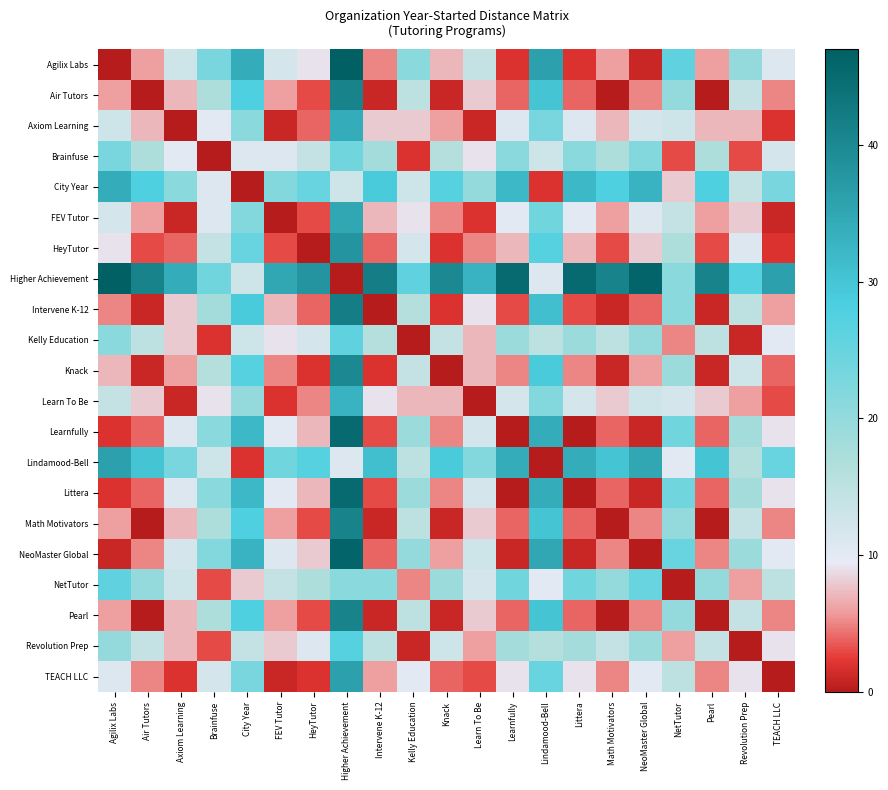

Where is Knack nearest to the value 20?

NetTutor